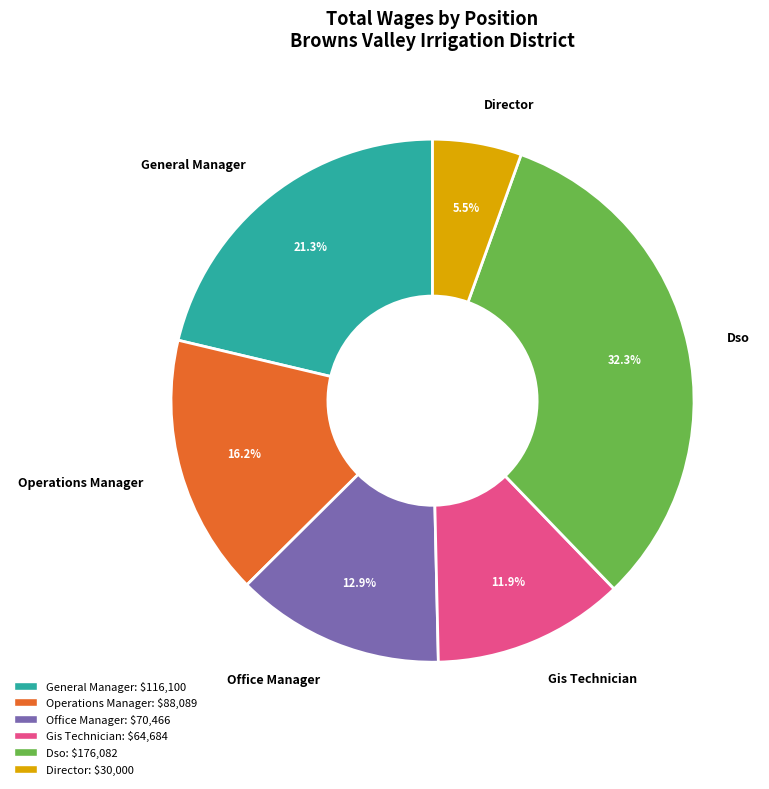

Does any single category account for the majority?

No